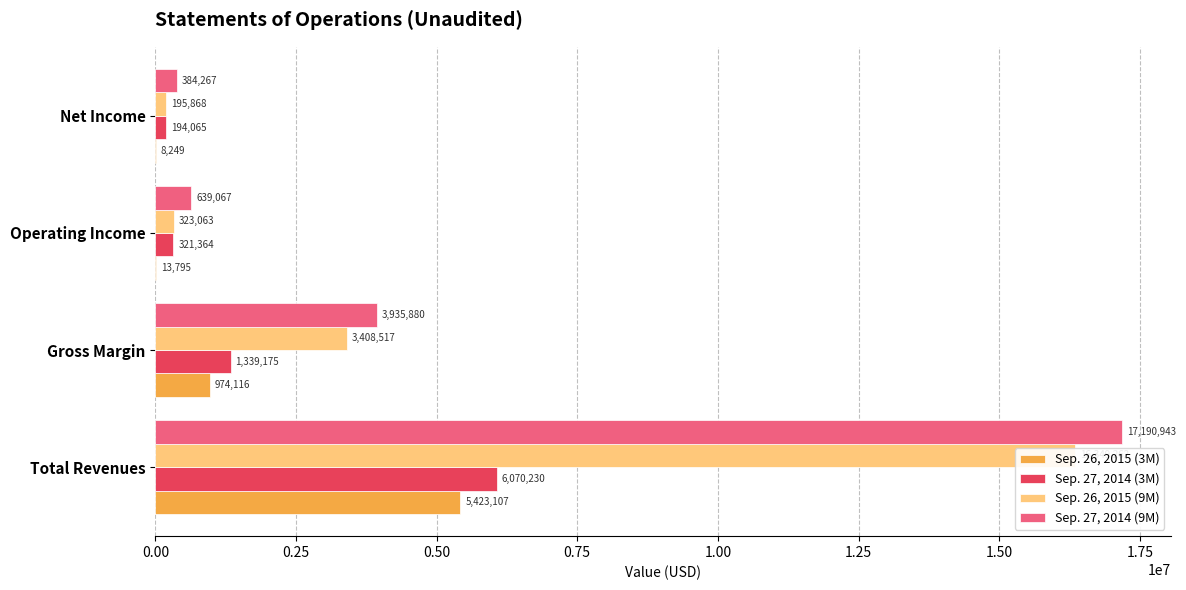

Which series has the largest total across all categories?

Sep. 27, 2014 (9M)